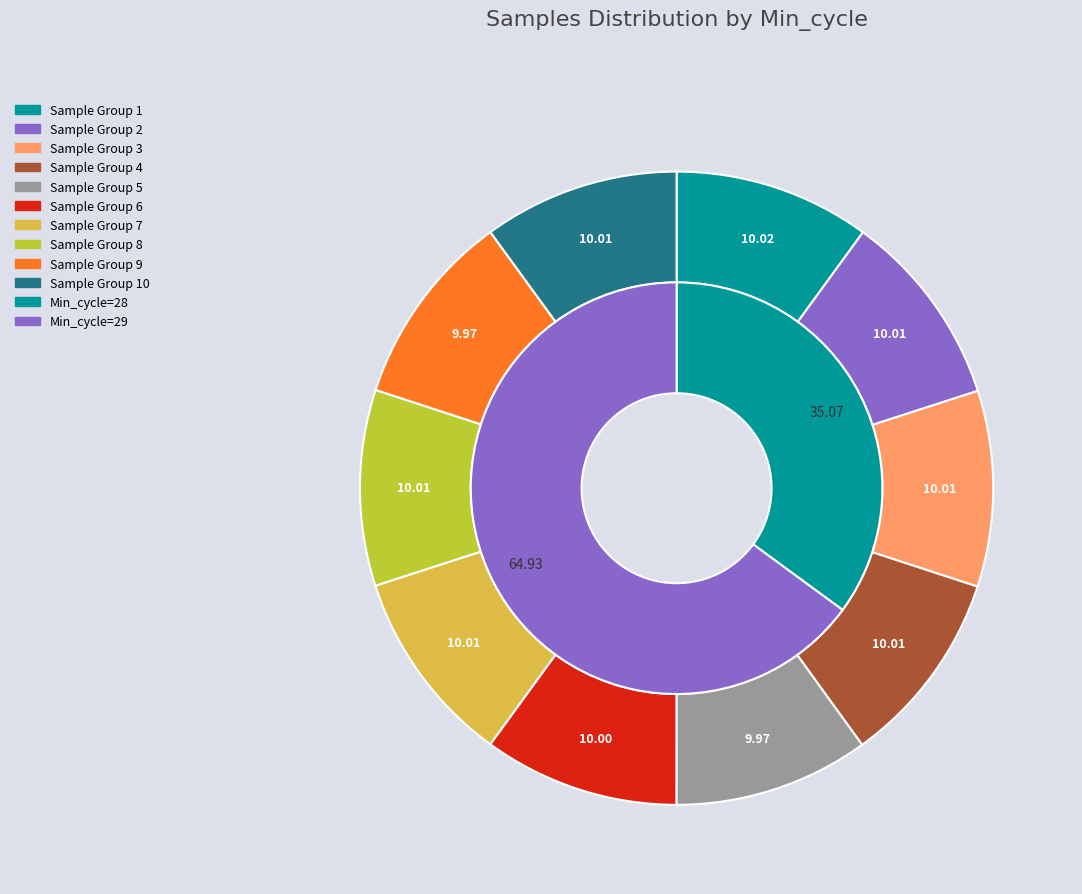

To the nearest percent, what is the average slice percentage?

10%